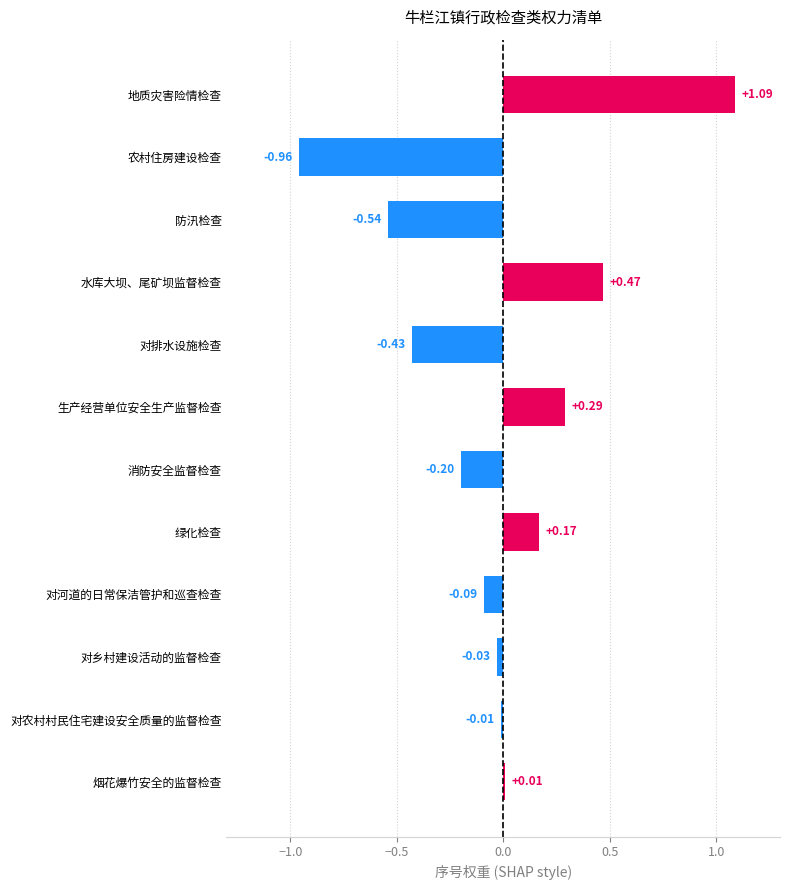

How many bars are there in total?

12